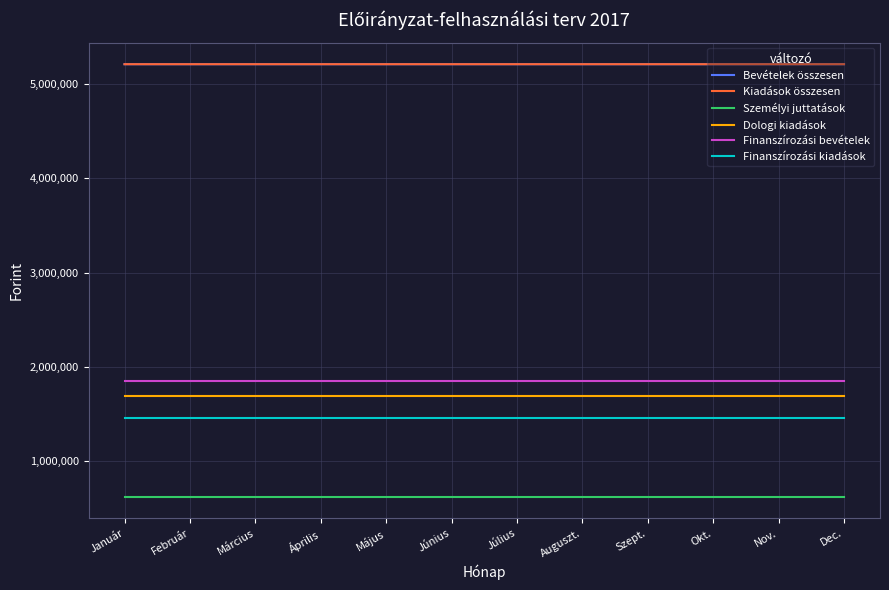

Is this an area chart (filled region under the line)?

No